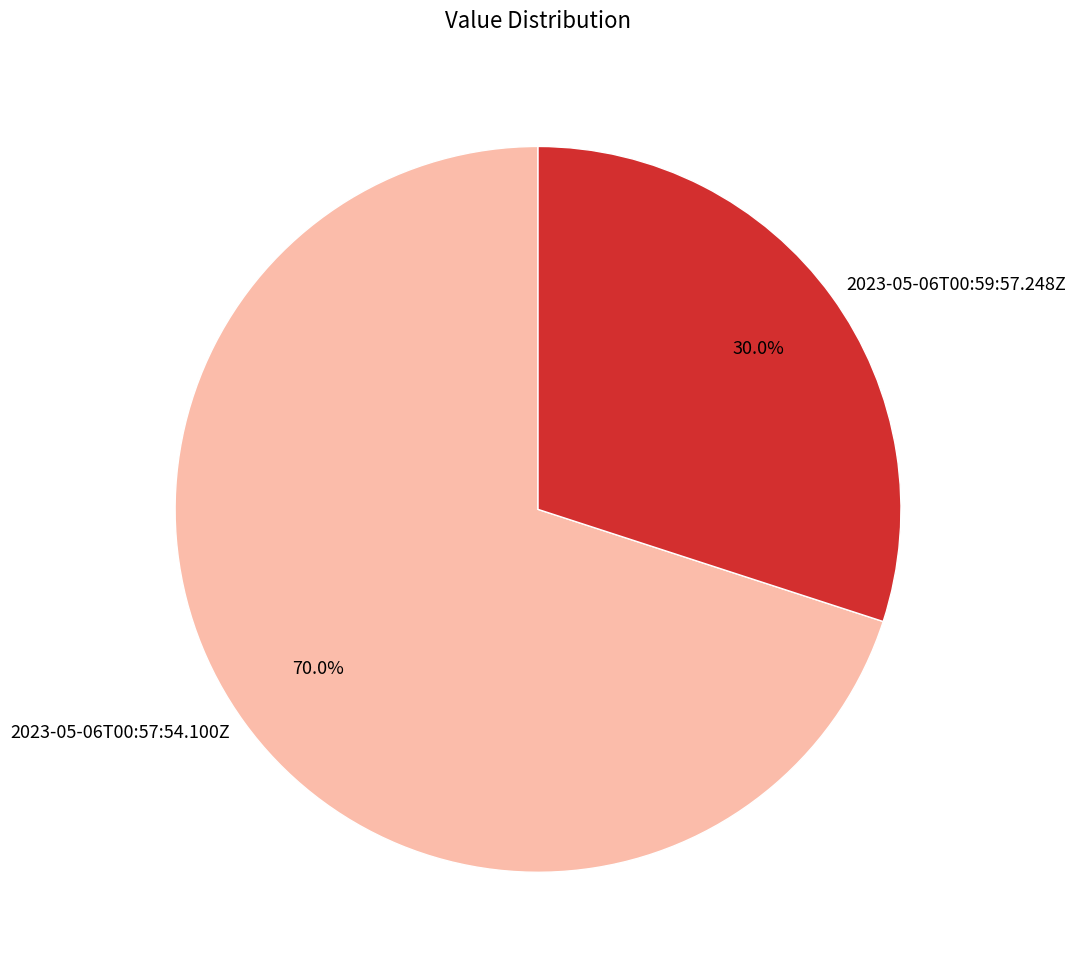

The 2023-05-06T00:59:57.248Z slice represents 30% of the pie. True or false?

True